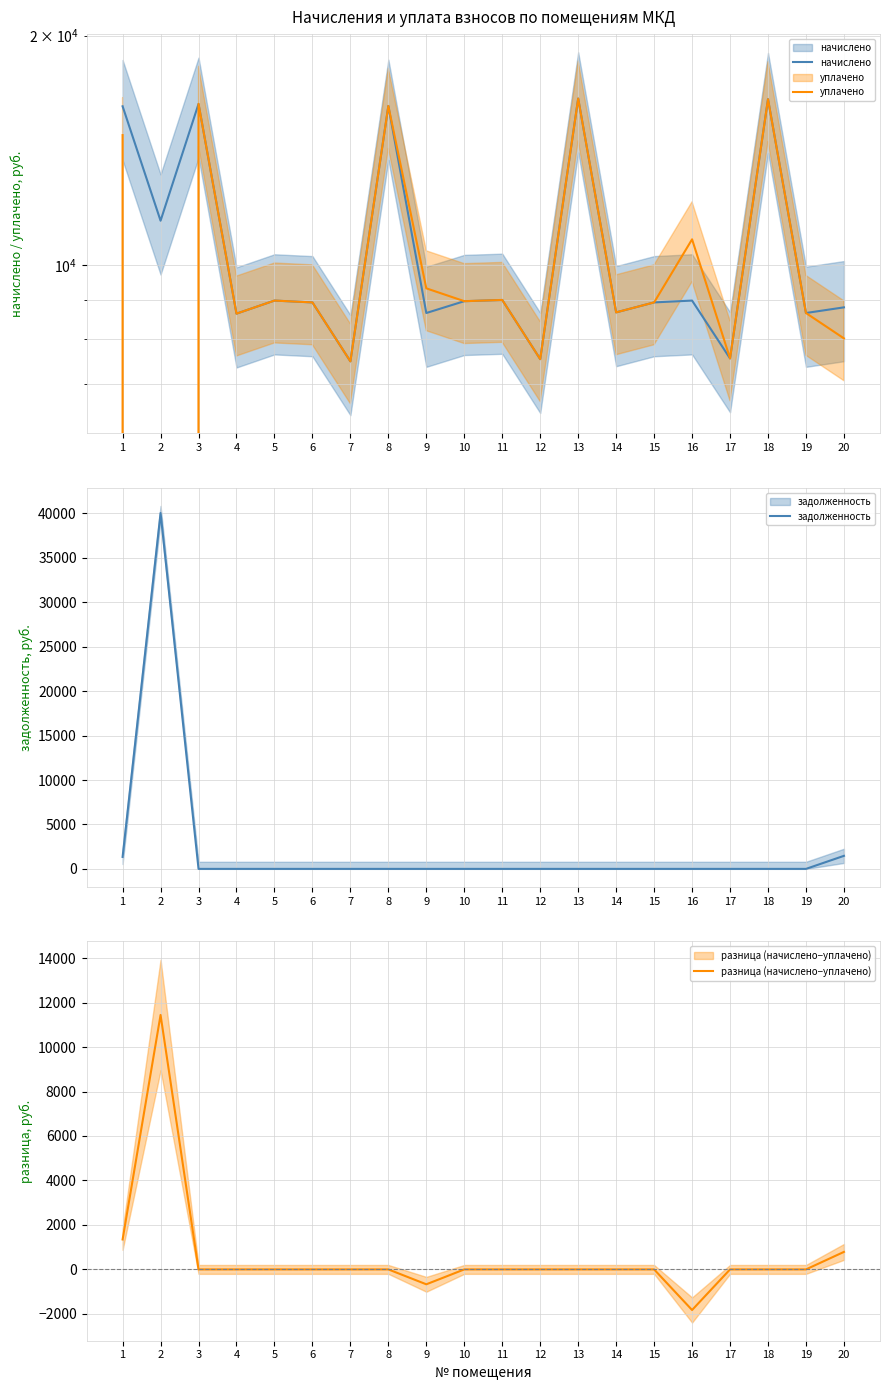

How many categories are shown in the chart?

20